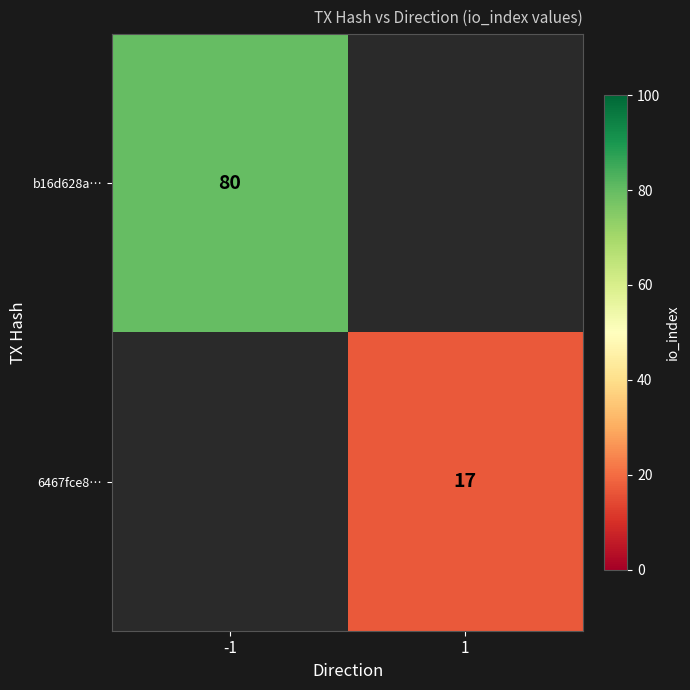

The 6467fce8… series shows 17 at 1. True or false?

True